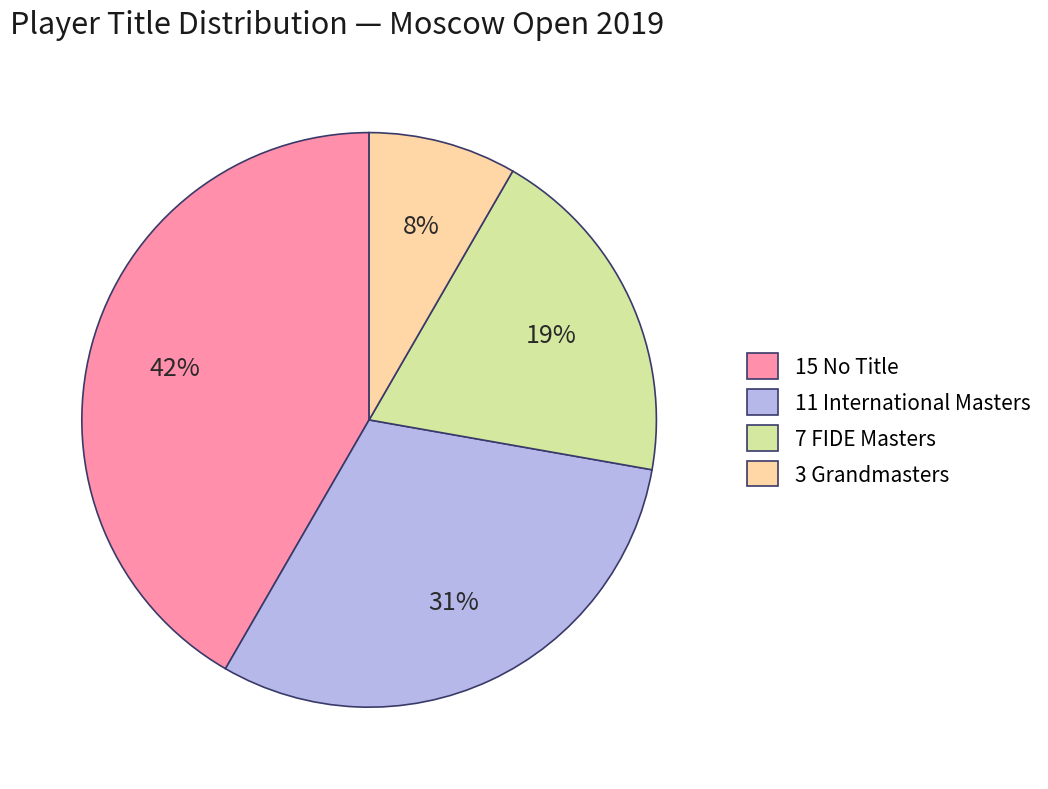

Rank the categories by value from highest to lowest.

15 No Title, 11 International Masters, 7 FIDE Masters, 3 Grandmasters